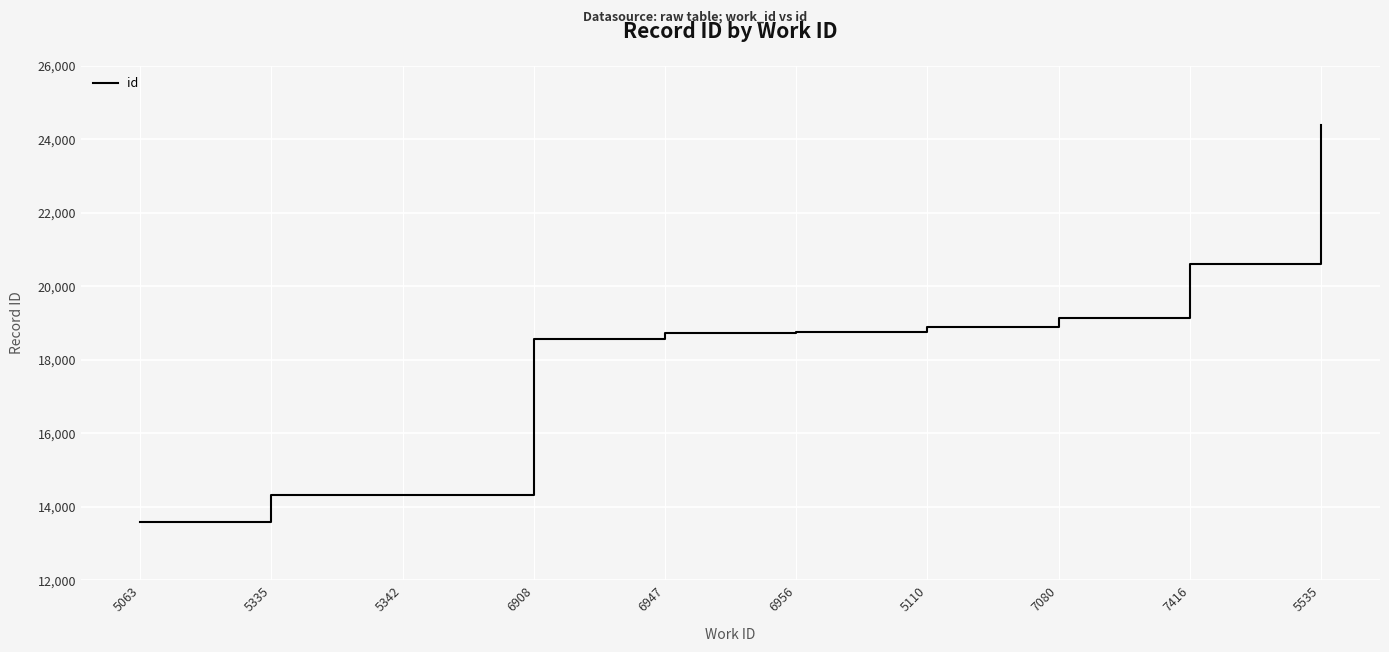

What is the ratio of the value at 5063 to the value at 7416?

0.7